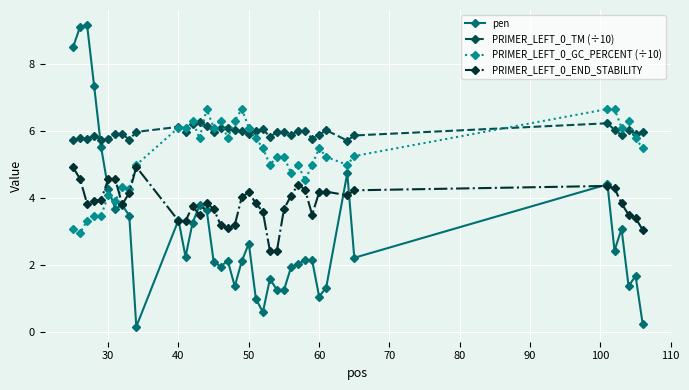

What is the value of the PRIMER_LEFT_0_GC_PERCENT (÷10) point at the 3rd from the left?

3.3